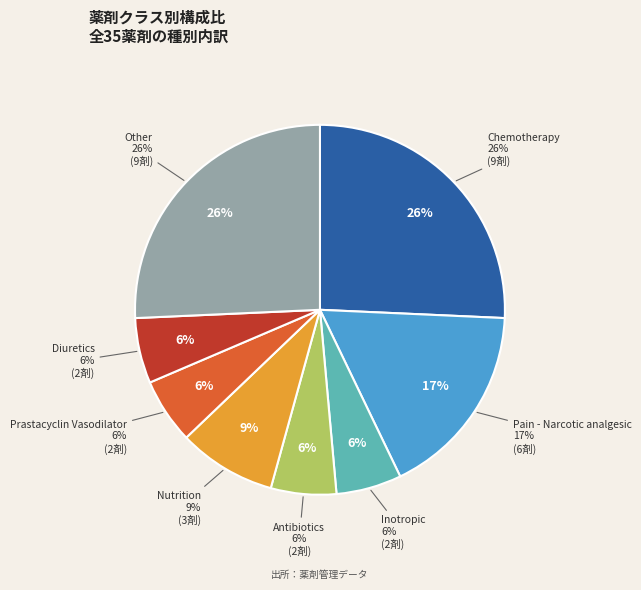

How much of the chart is everything except Nutrition?

91.4%